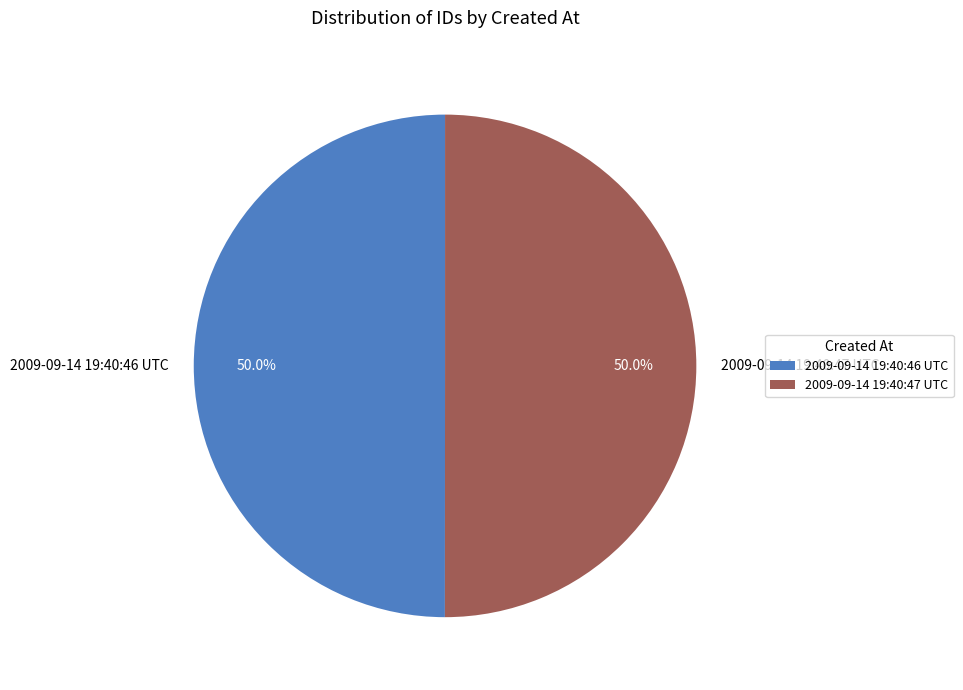

Approximately how many times larger is the value at 2009-09-14 19:40:47 UTC compared to 2009-09-14 19:40:46 UTC?

1.0